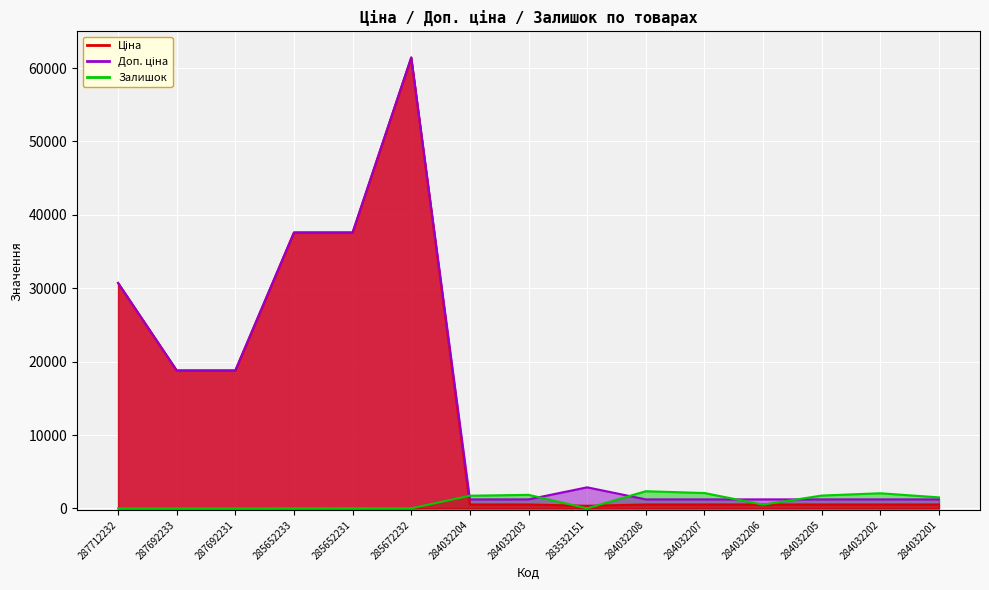

How many lines are shown in the chart?

3